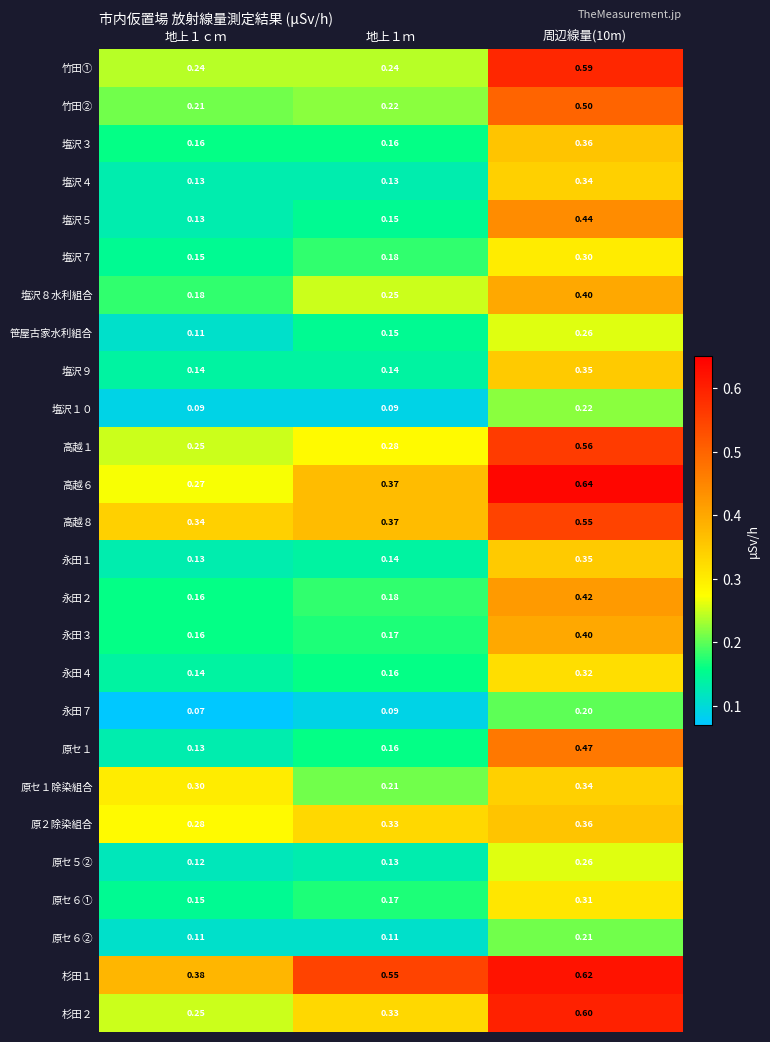

Which series has the largest range (max minus min)?

高越６